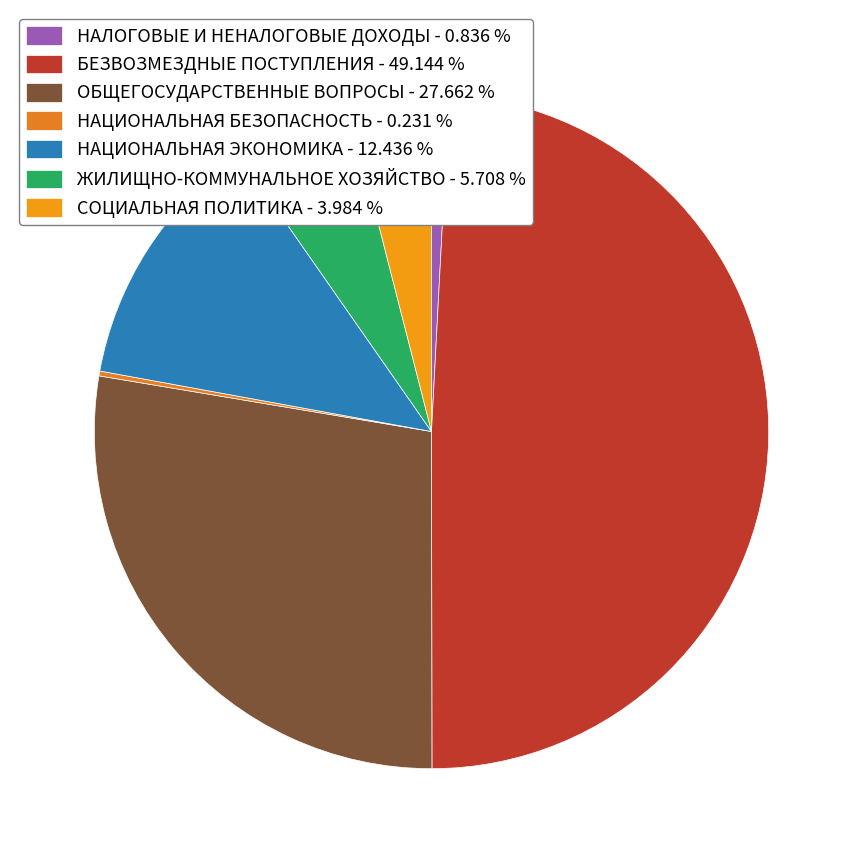

Is it true that ОБЩЕГОСУДАРСТВЕННЫЕ ВОПРОСЫ is 17% of the pie?

False